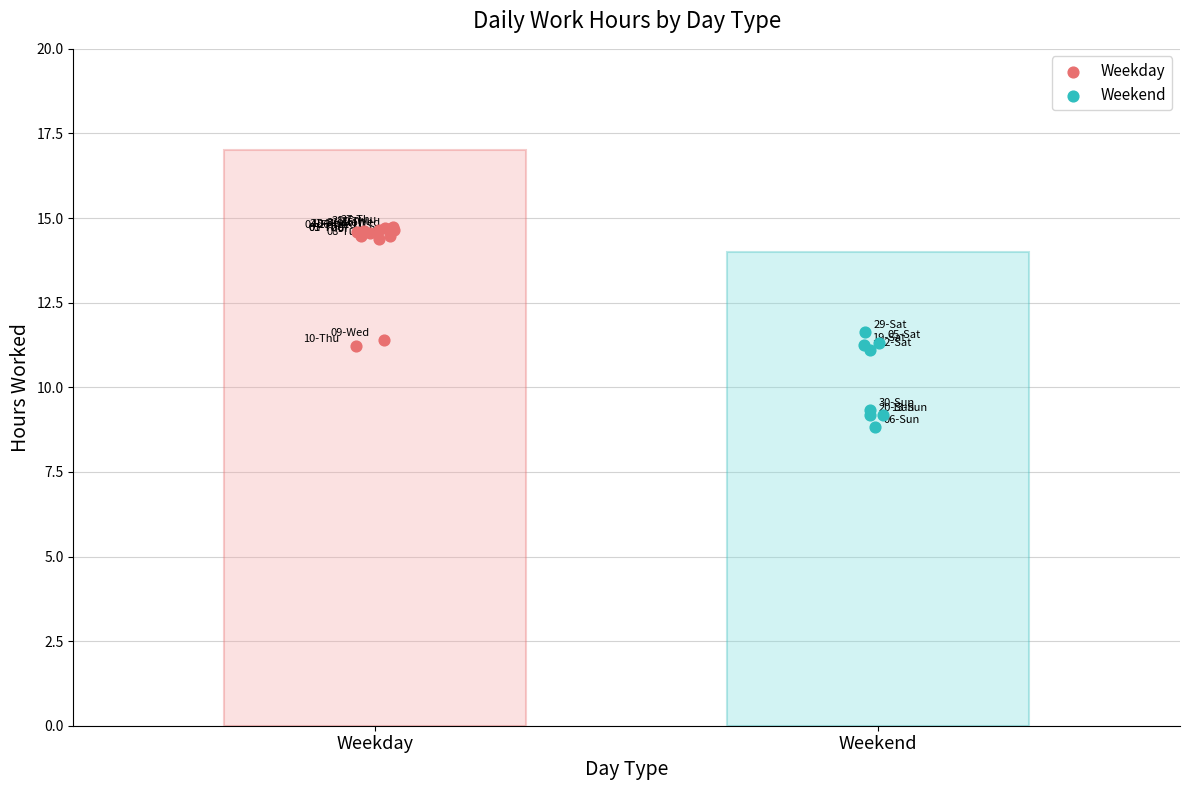

Which series reaches the maximum Y coordinate?

Weekday